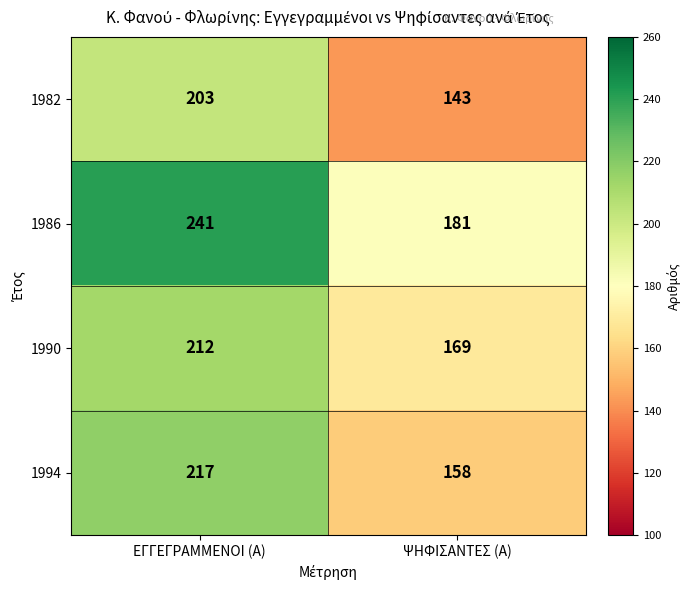

At which category is the sum across all series the highest?

ΕΓΓΕΓΡΑΜΜΕΝΟΙ (Α)